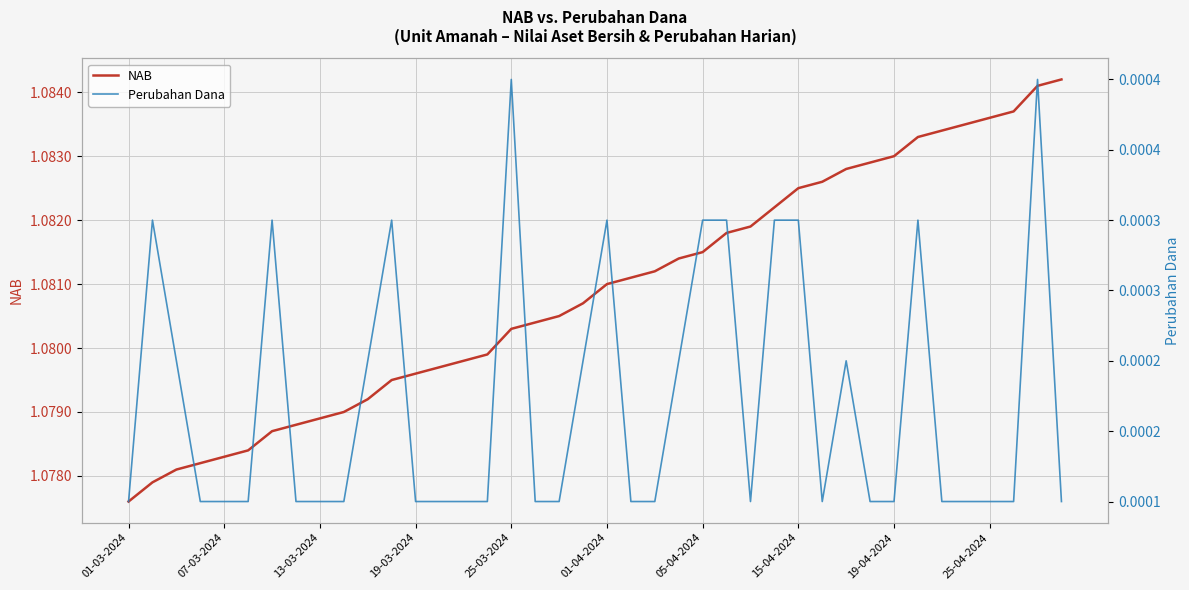

How many lines are shown in the chart?

2